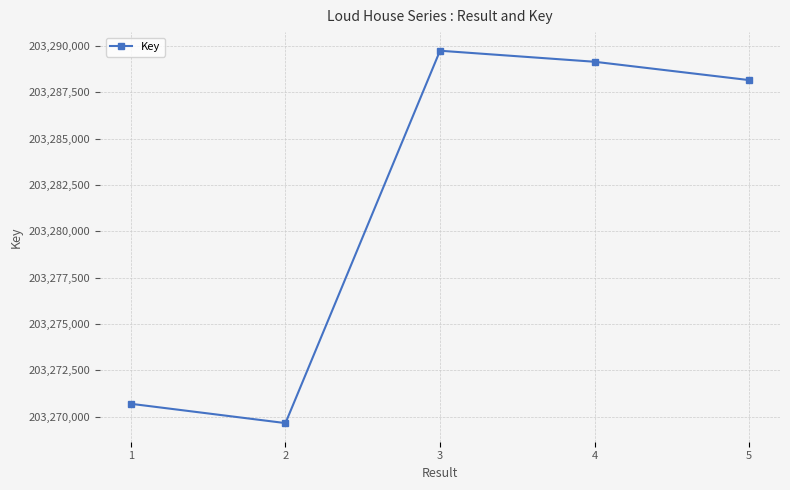

List the labels in order of value, largest first.

3, 4, 5, 1, 2